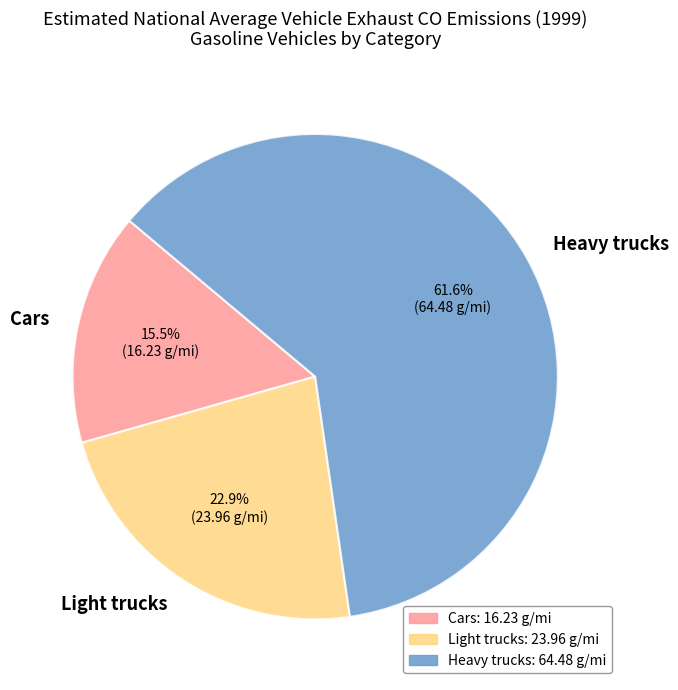

True or false: Light trucks accounts for 12% of the total.

False